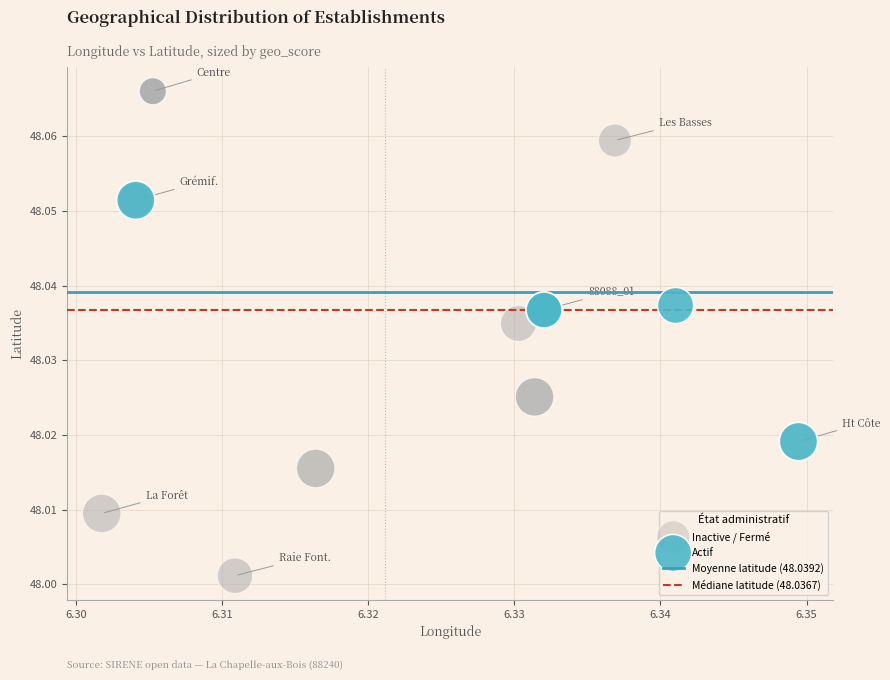

Which series reaches the maximum Y coordinate?

Inactive / Fermé